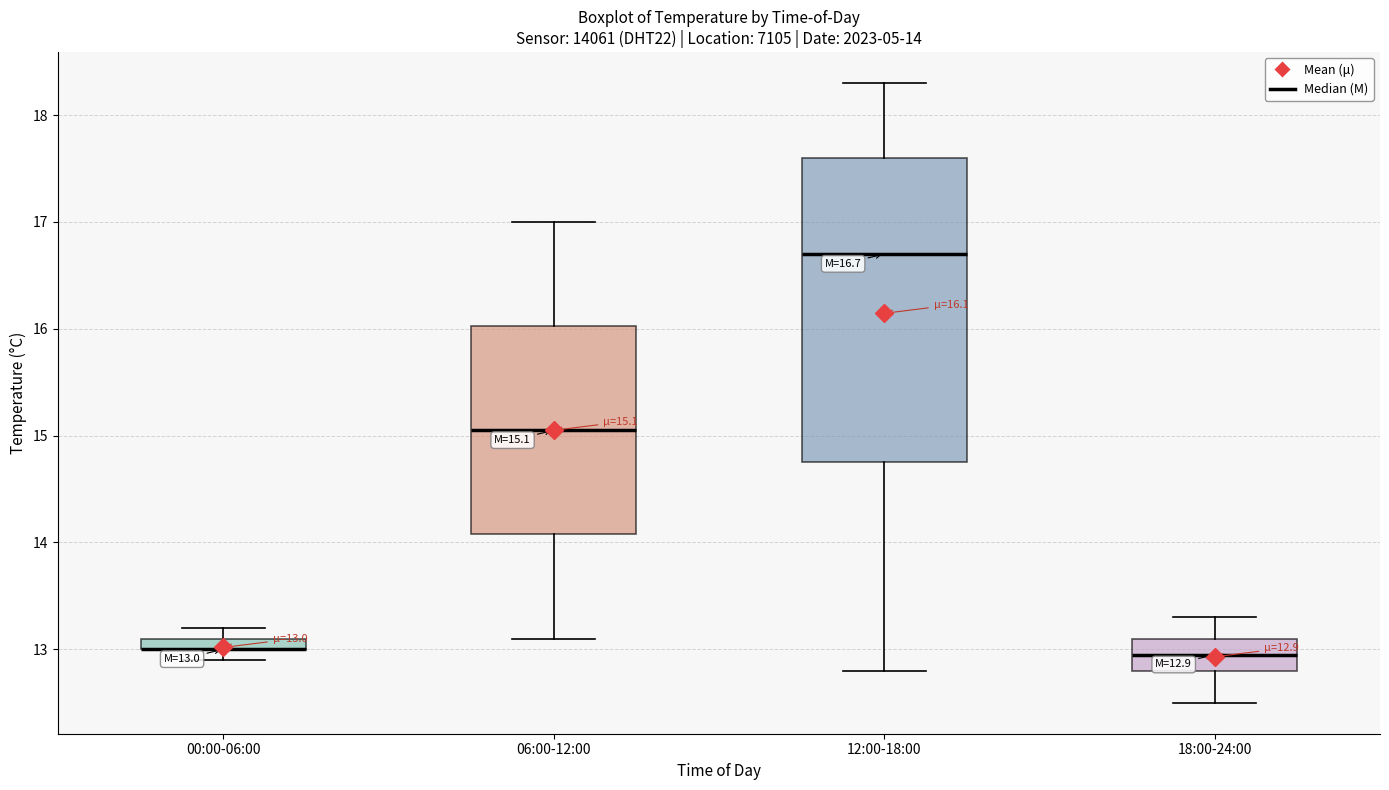

Comparing the boxes themselves (not the whiskers), which one is the tallest?

12:00-18:00